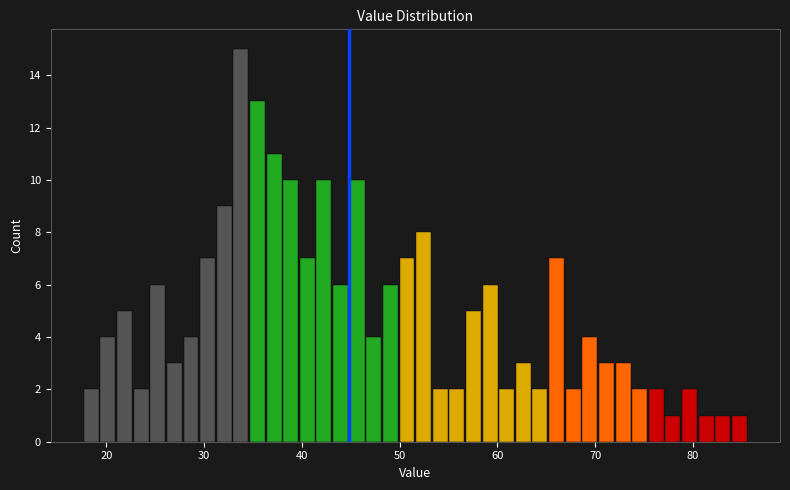

Around what value on the x-axis is the tallest bar? Give the approximate position of its centre, as read against the axis.

34